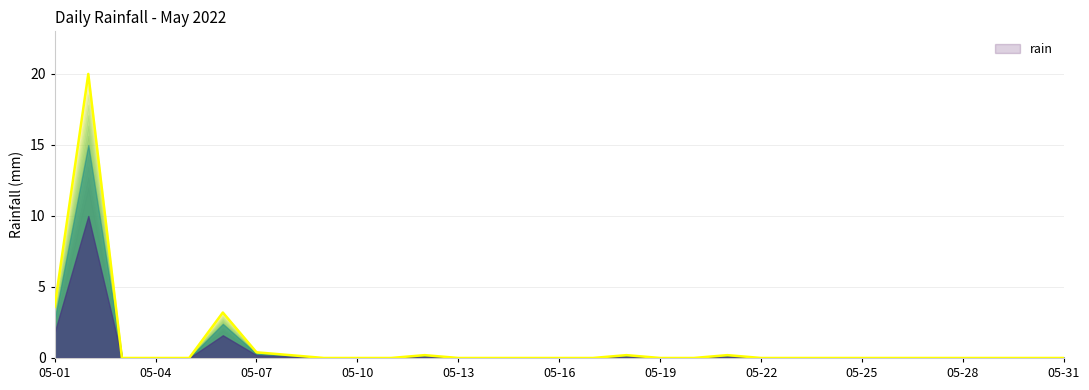

What is the sum of all values?

28.0